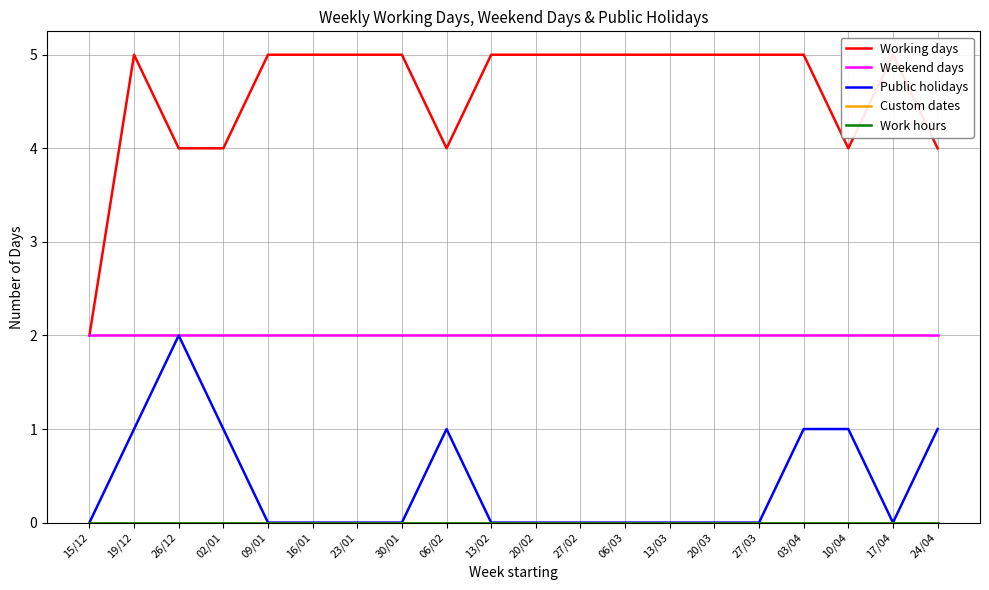

Between 06/03 and 20/02, which is larger?

06/03